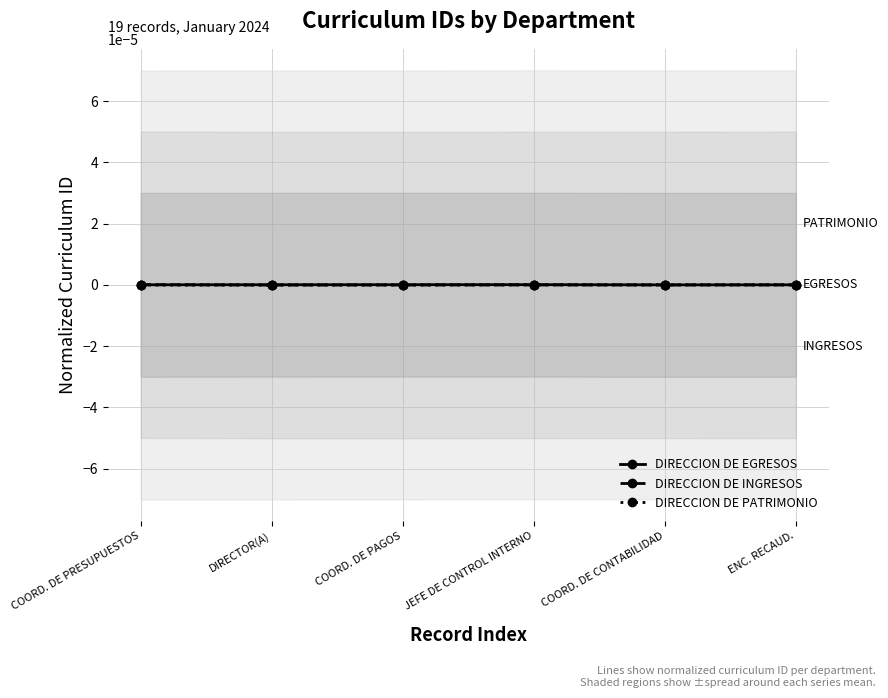

At how many categories does at least one series exceed 0?

6